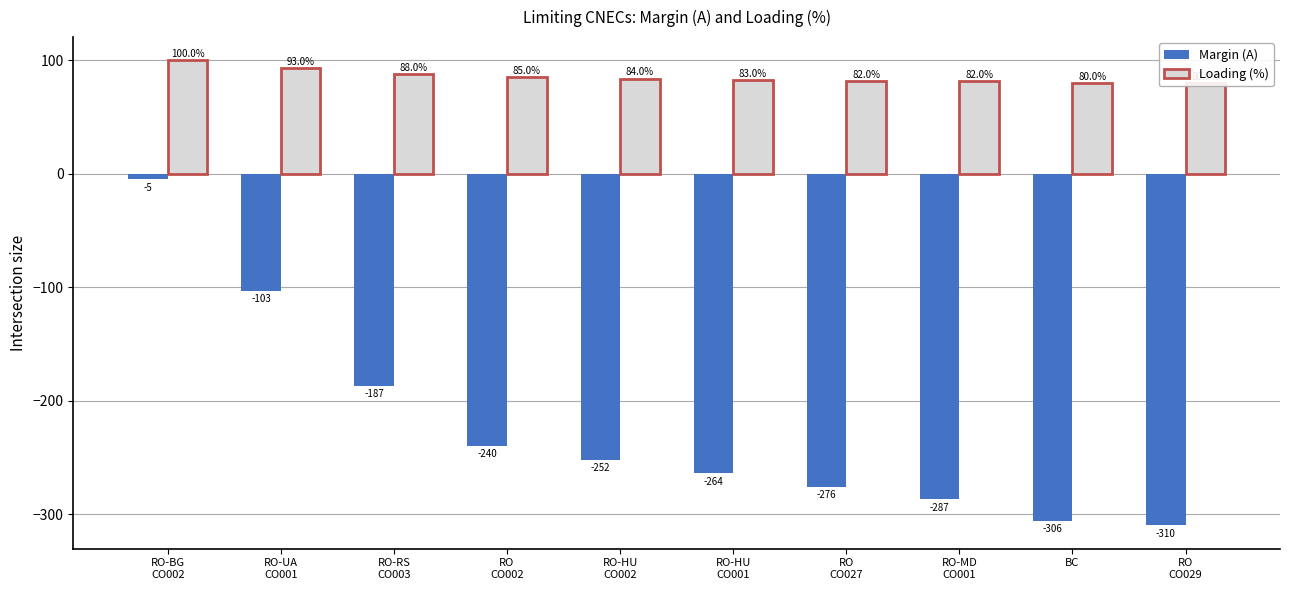

What is the spread (max minus min) of values at RO
CO002?

325